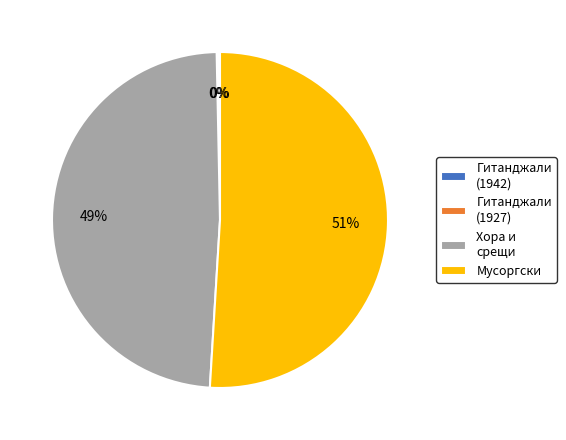

The Хора и срещи slice represents 49% of the pie. True or false?

True